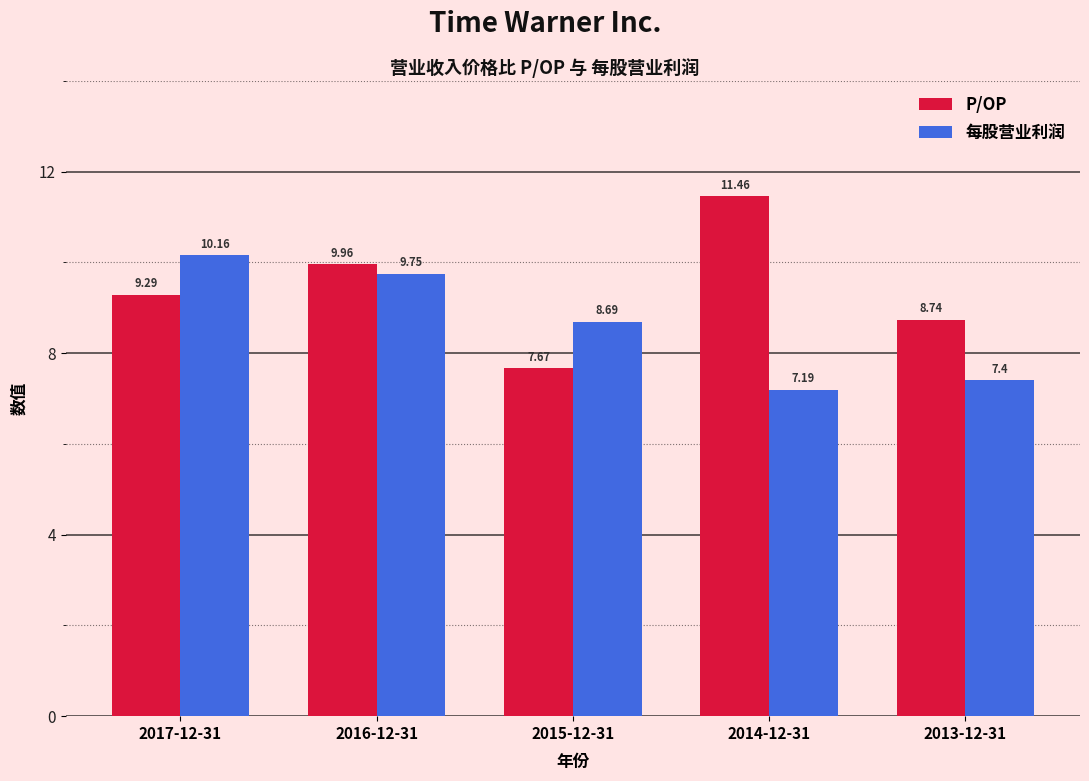

What is the sum of the 每股营业利润 values at 2016-12-31 and 2017-12-31?

19.9